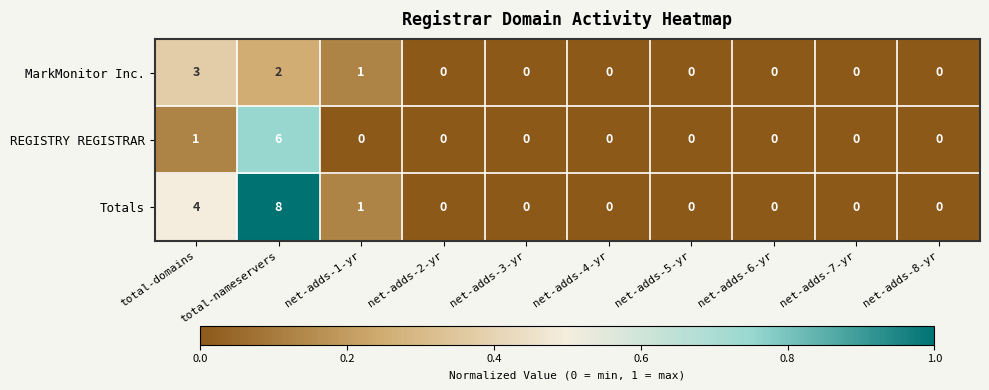

Where is Totals nearest to the value 4?

total-domains